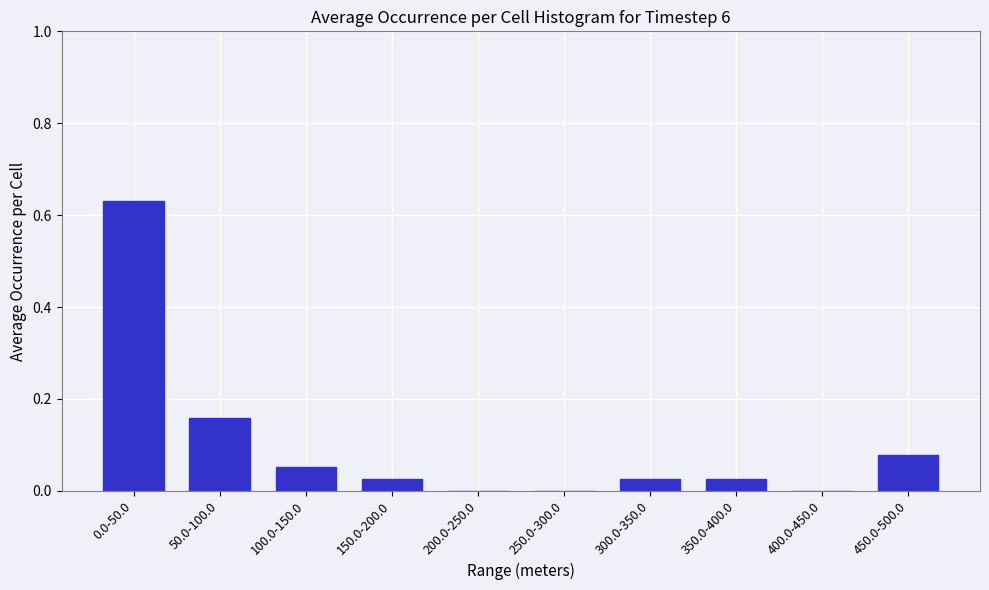

The value at 0.0-50.0 is 0.9. True or false?

False